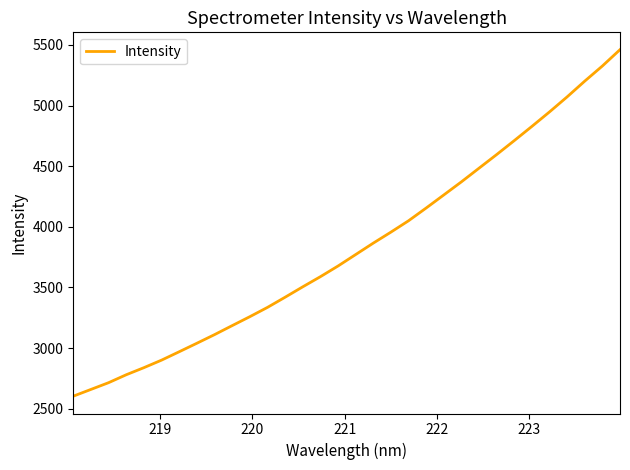

What is the maximum value shown in the chart?

5460.5